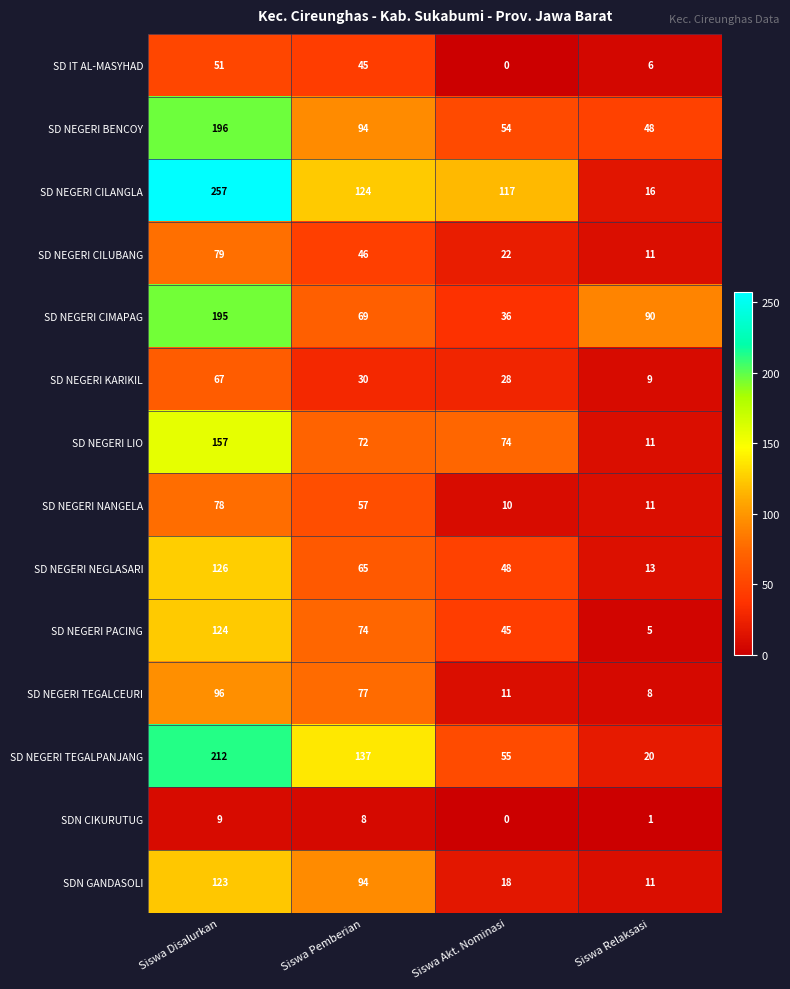

What is the difference between the highest and lowest values at Siswa Akt. Nominasi?

117